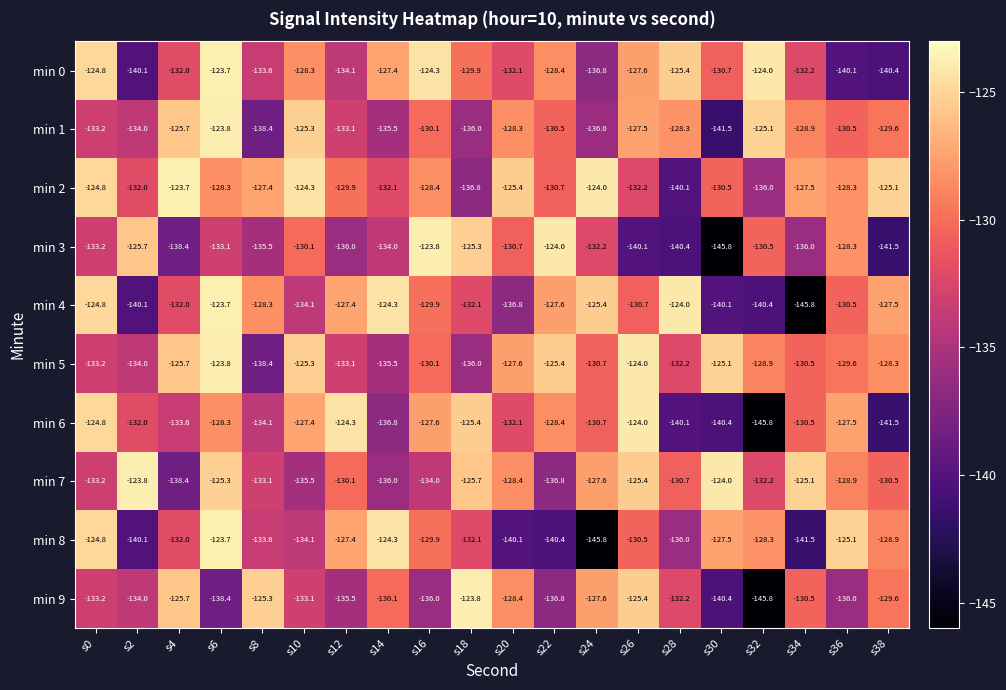

What is the smallest value displayed?

-145.8